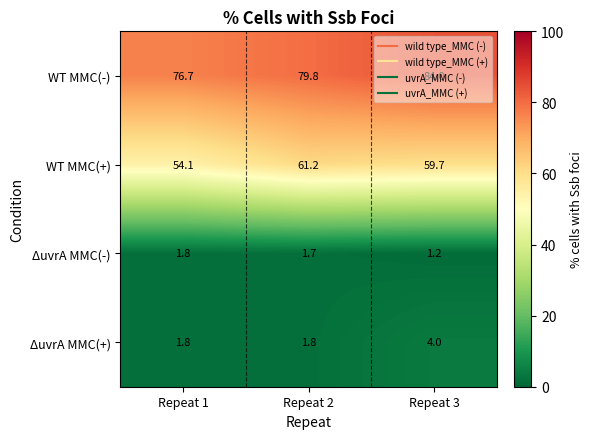

Count the number of categories in the chart.

3